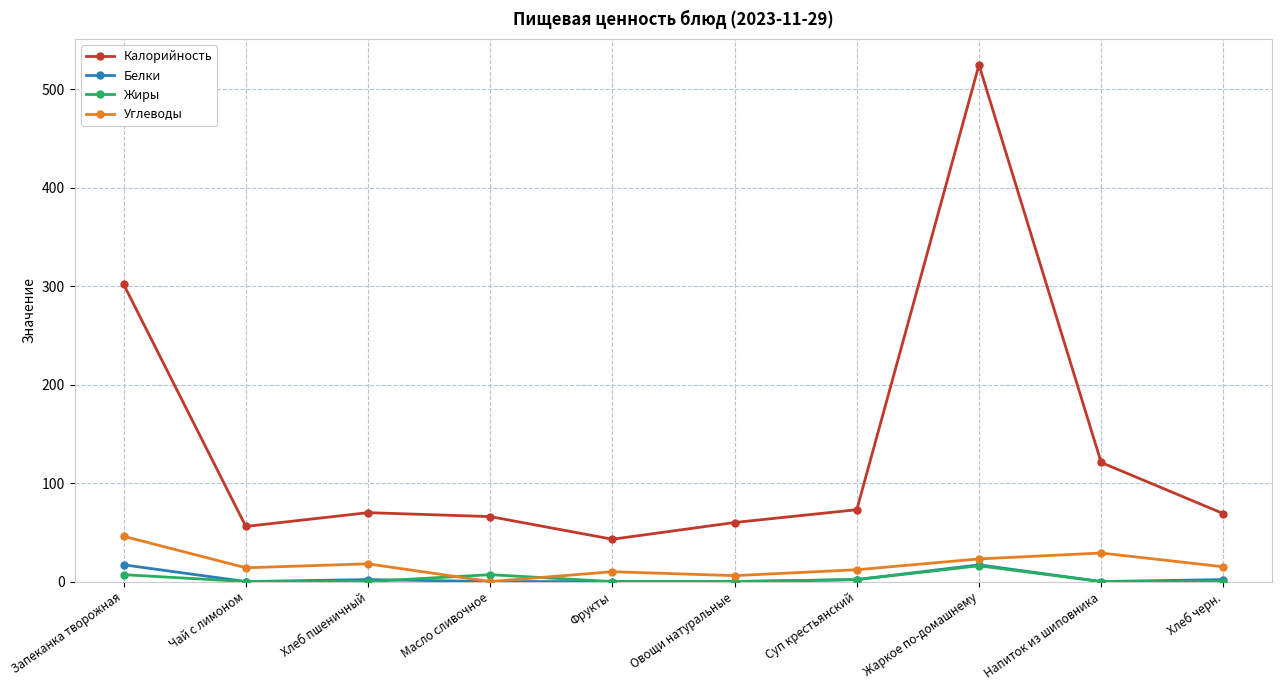

Is it true that Жиры equals 7 at Запеканка творожная?

True